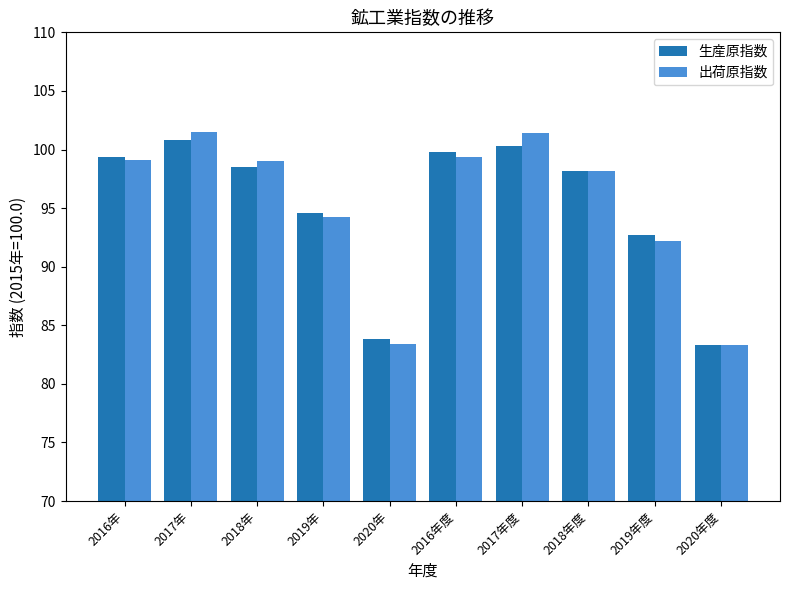

The 出荷原指数 series shows 99.1 at 2016年. True or false?

True